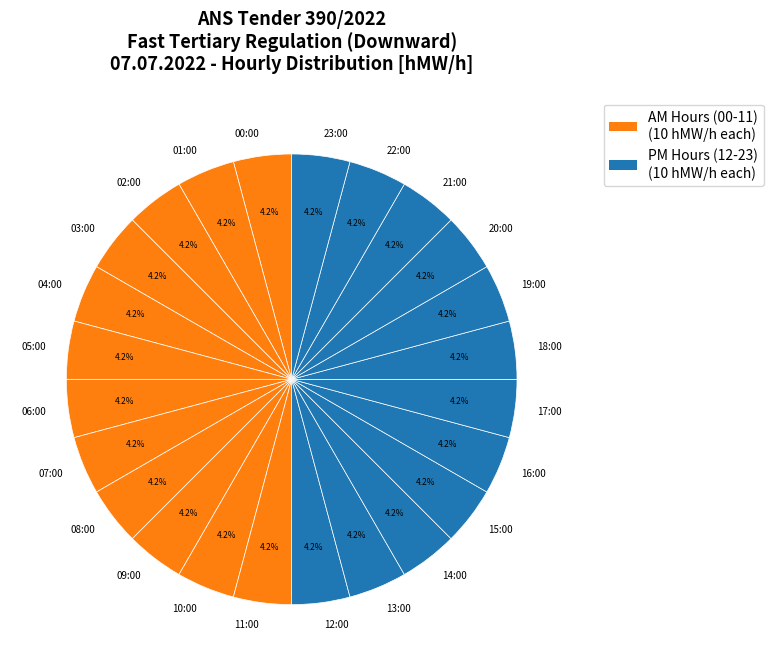

How much of the chart is everything except 15:00?

95.8%